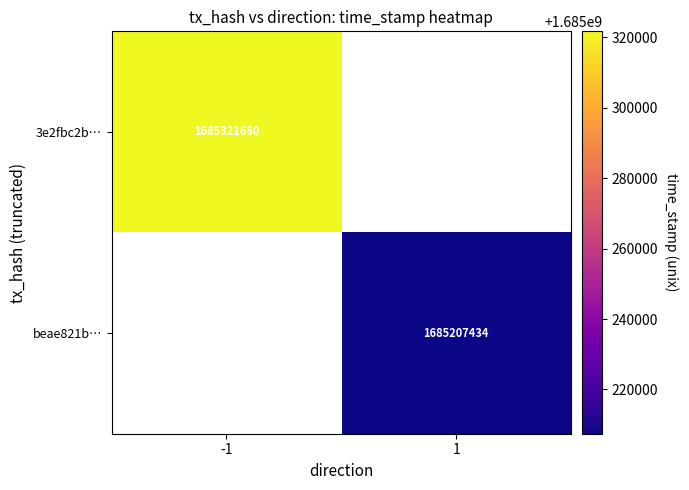

The value of beae821b… at 1 is 1685207434. True or false?

True